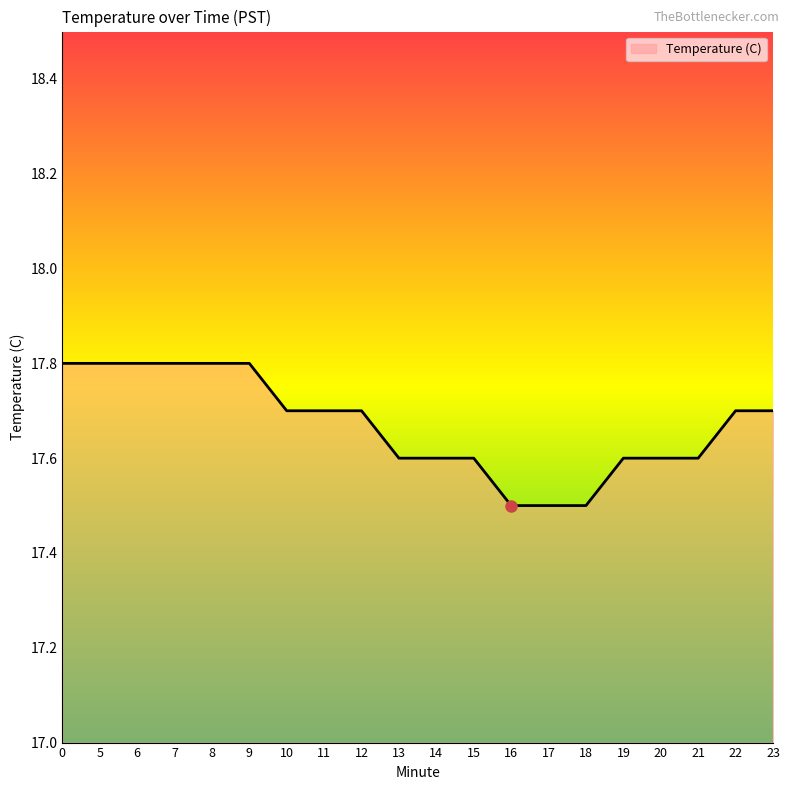

What is the minimum value shown in the chart?

17.5